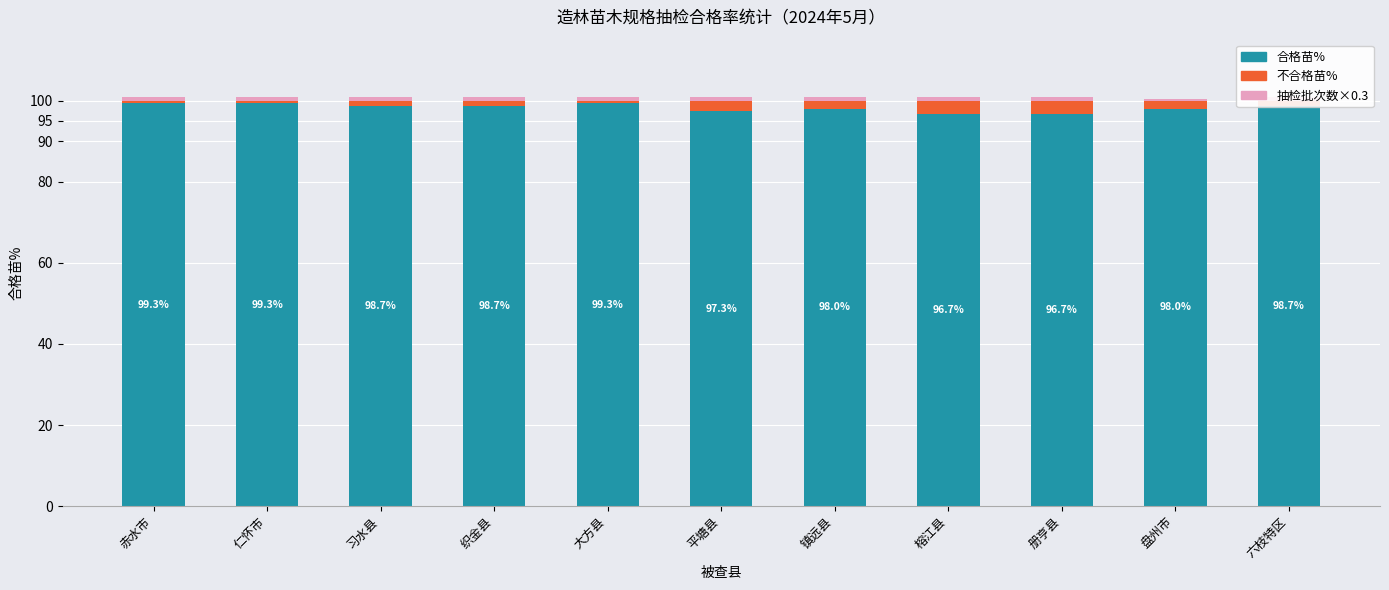

Which series has the largest range (max minus min)?

合格苗%